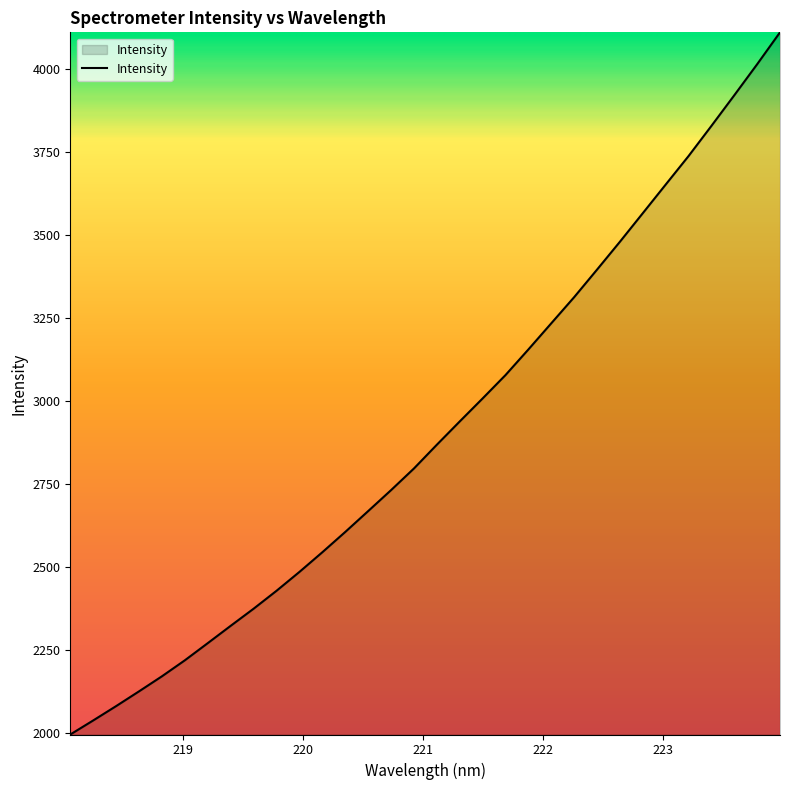

True or false: the data has more than 0 interior local peaks.

False